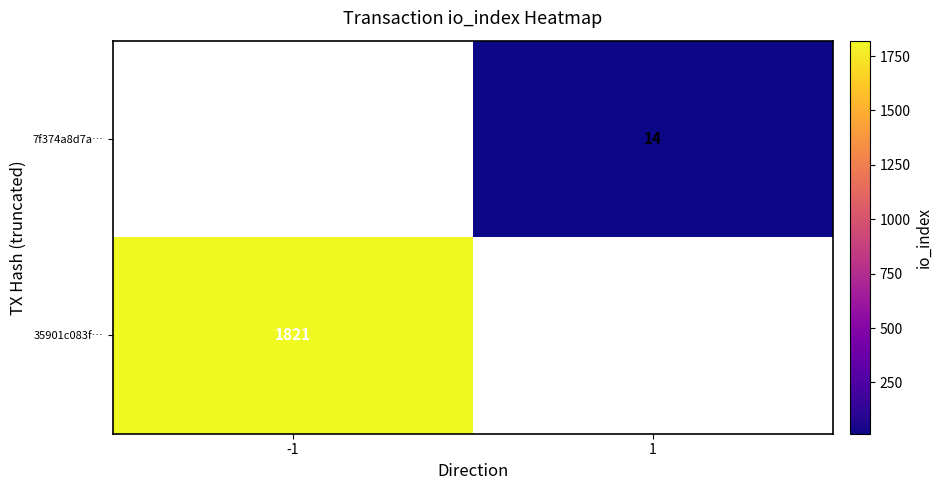

Is it true that 7f374a8d7a… equals 14 at 1?

True